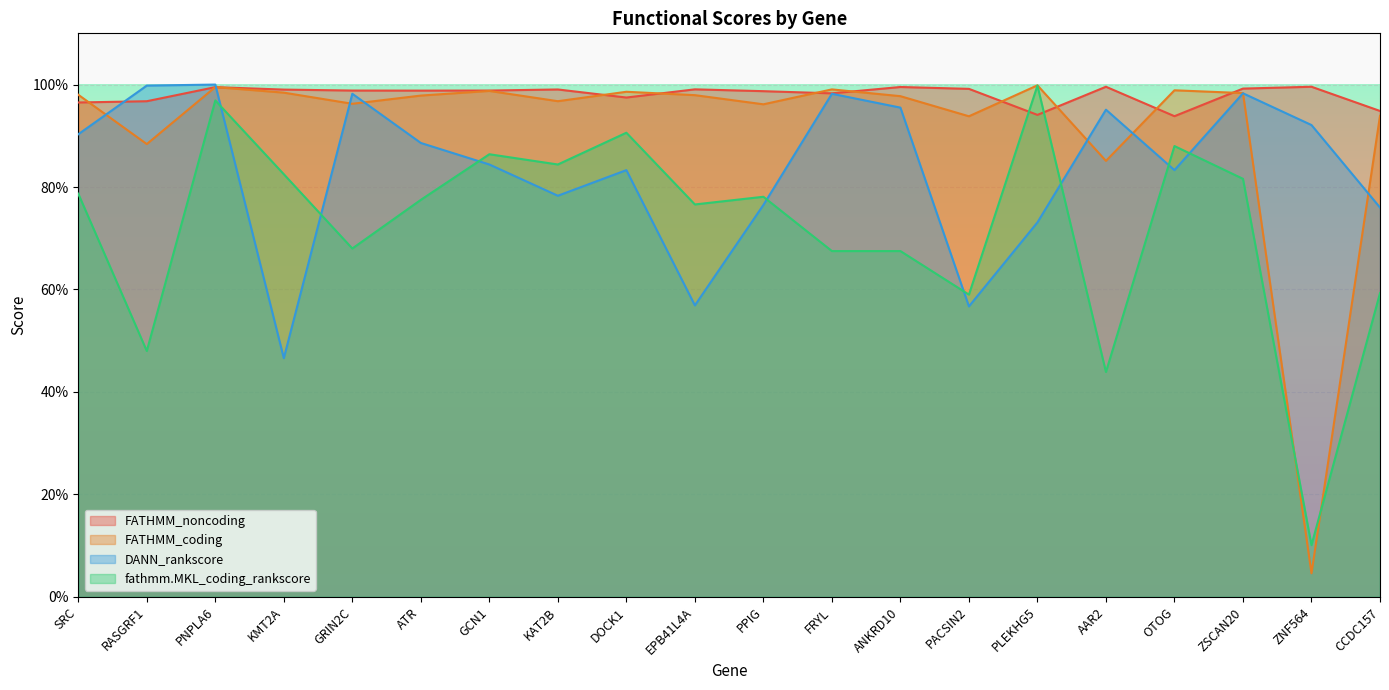

What is the sum of all DANN_rankscore values?

16.7